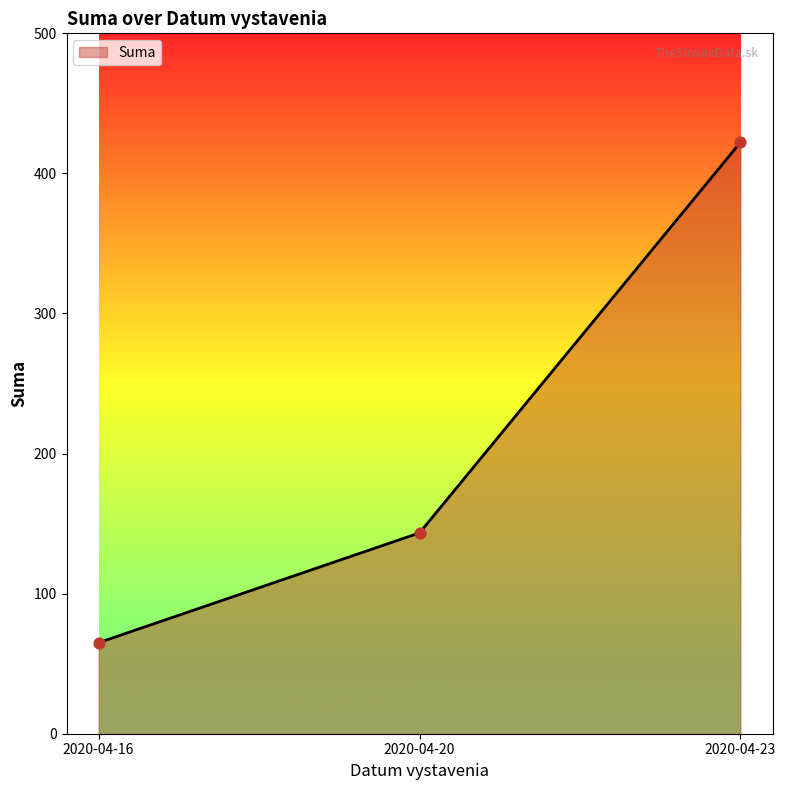

Approximately how many times larger is the value at 2020-04-20 compared to 2020-04-16?

2.2